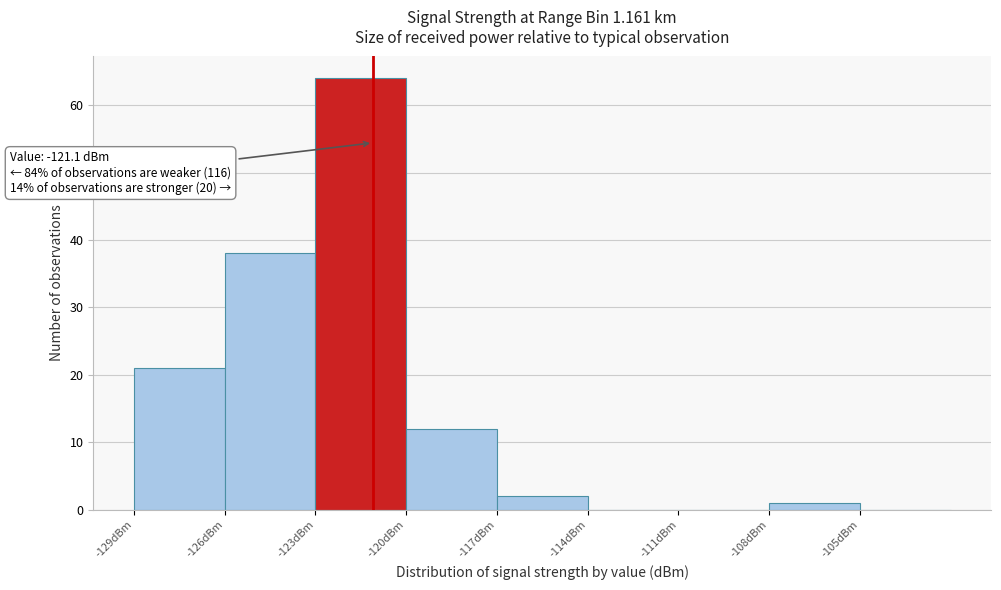

Over which range of the x-axis is the bar tallest?

-123 to -120